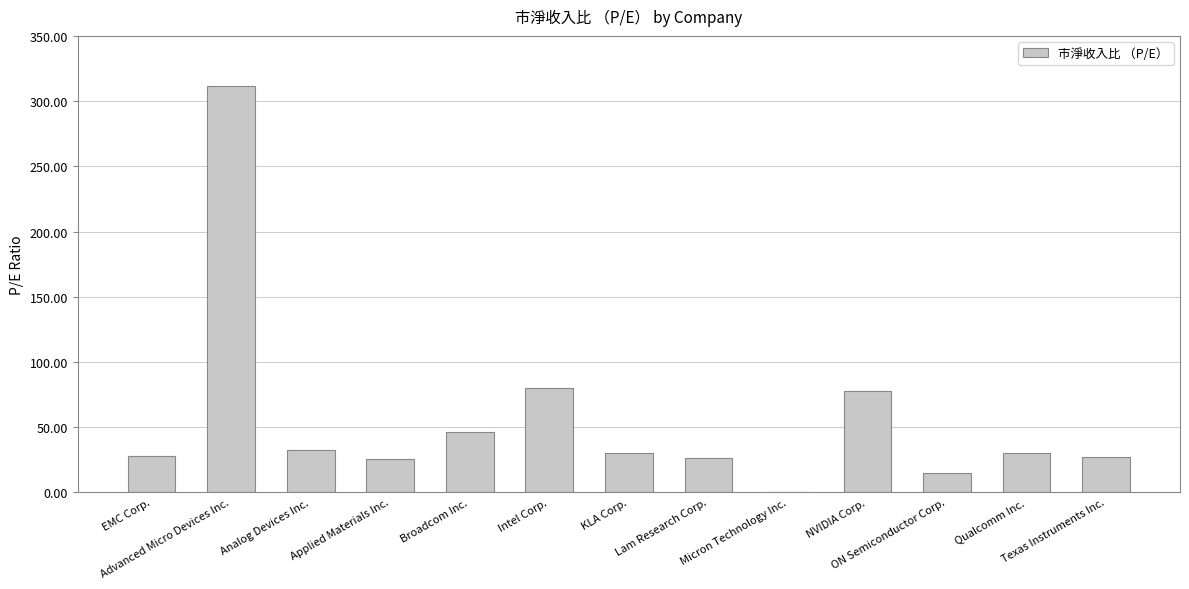

What is the greatest value displayed?

311.3